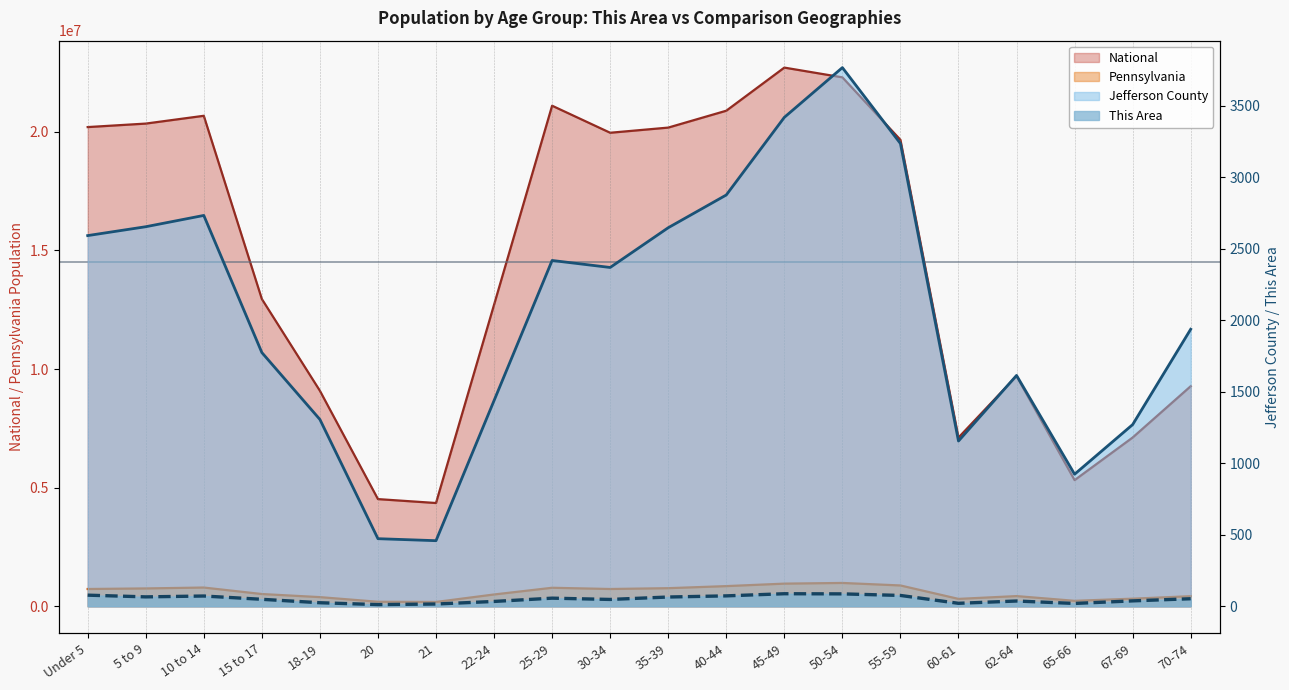

True or false: This Area and Jefferson County cross at least once.

False